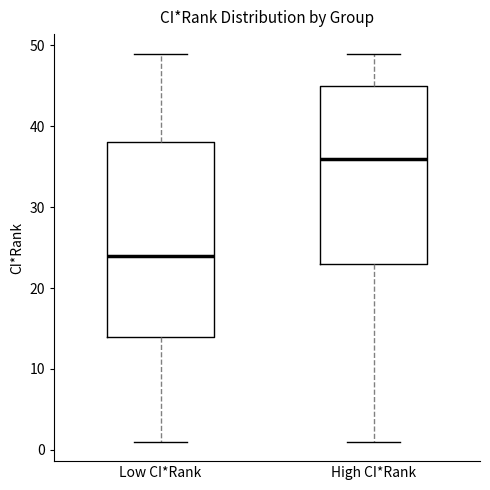

Reading left to right, transcribe this box plot: for each box, give where its median line is, the range the box spans, and where its two whiskers end, as read against the y-axis. The values are not printed on the chart, so give them approximately, as read against the axis.

Low CI*Rank: median 24, box 14 to 38, whiskers 1 to 49
High CI*Rank: median 36, box 23 to 45, whiskers 1 to 49